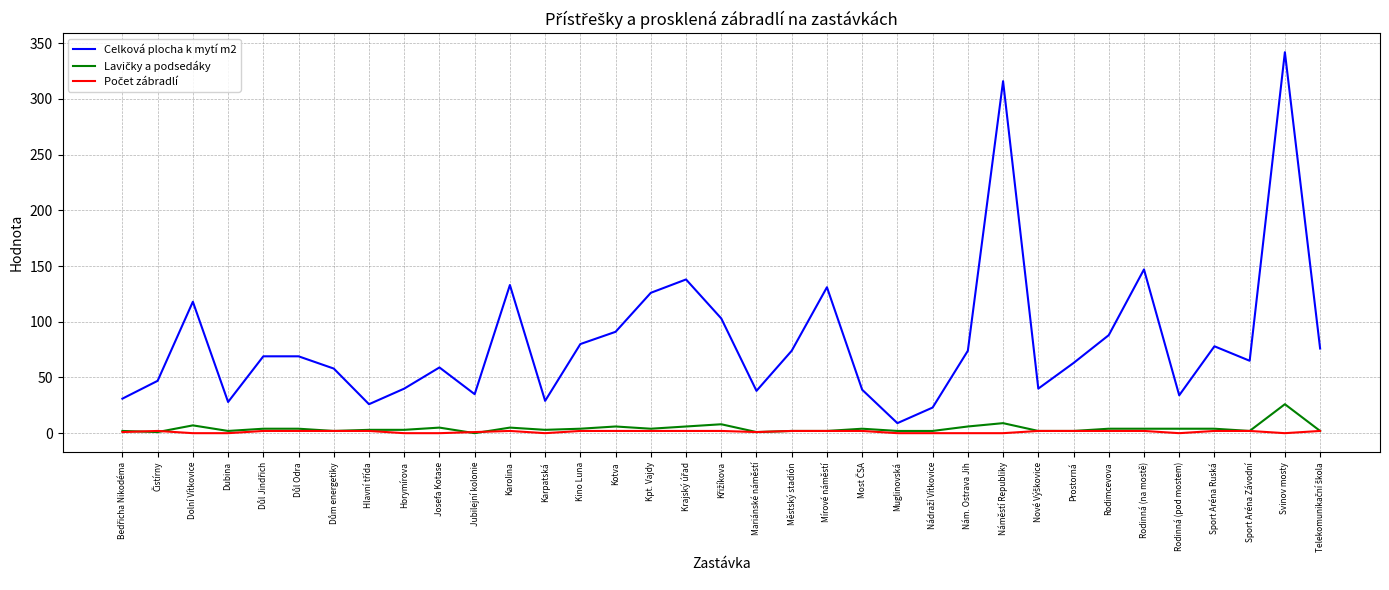

Which series has the largest range (max minus min)?

Celková plocha k mytí m2